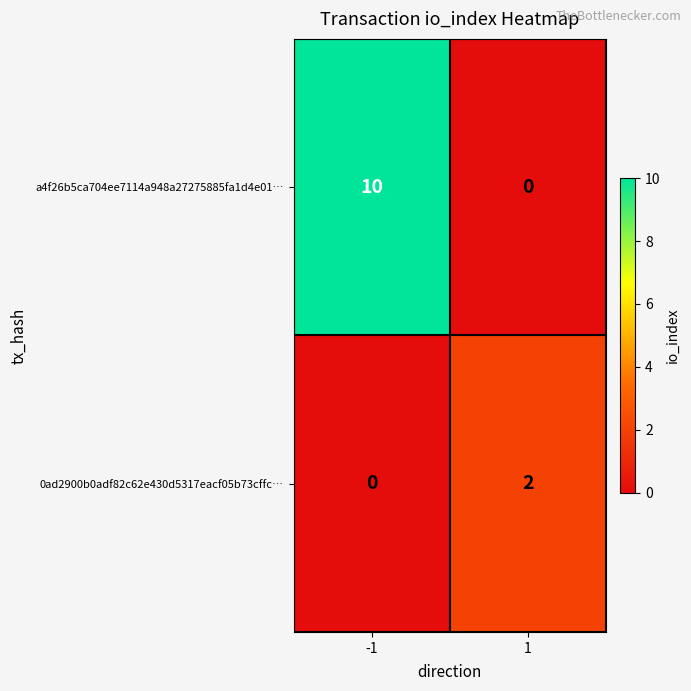

The a4f26b5ca704ee7114a948a27275885fa1d4e01… series shows 14 at -1. True or false?

False